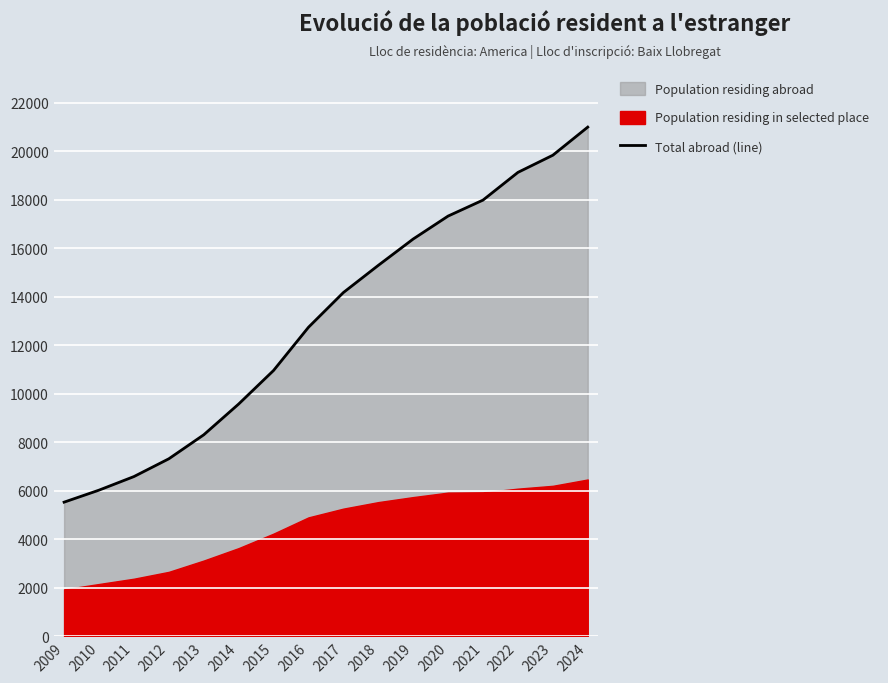

Which category has the lowest value in the Total abroad (line) series?

2009